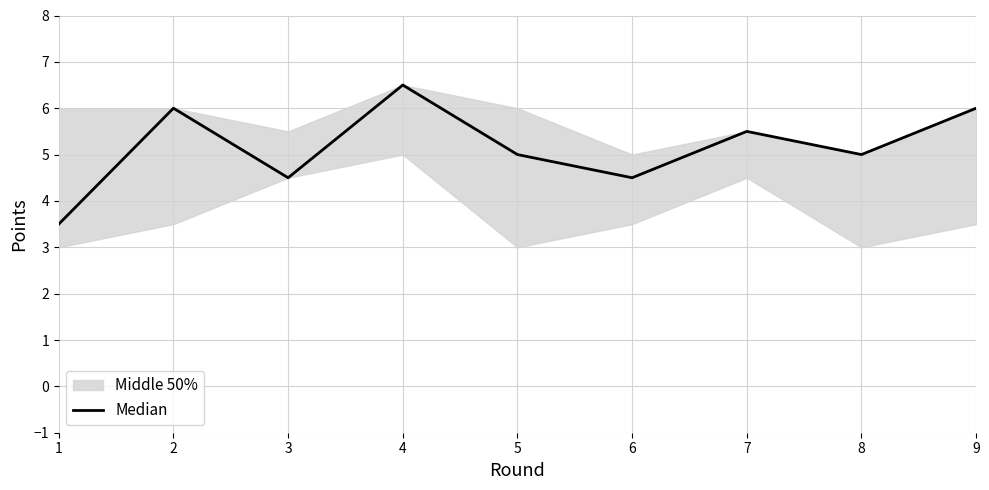

Read the value at 9.

6.0